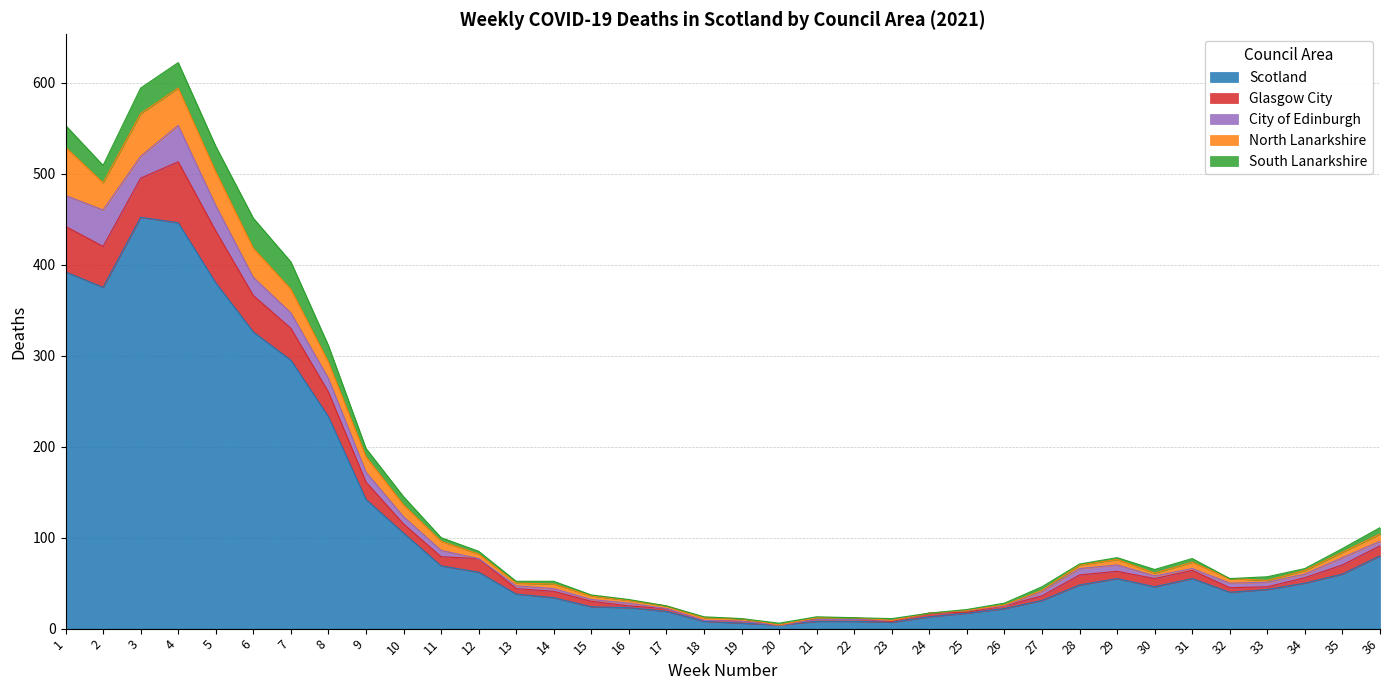

What are all the series names shown in the legend?

Scotland, Glasgow City, City of Edinburgh, North Lanarkshire, South Lanarkshire